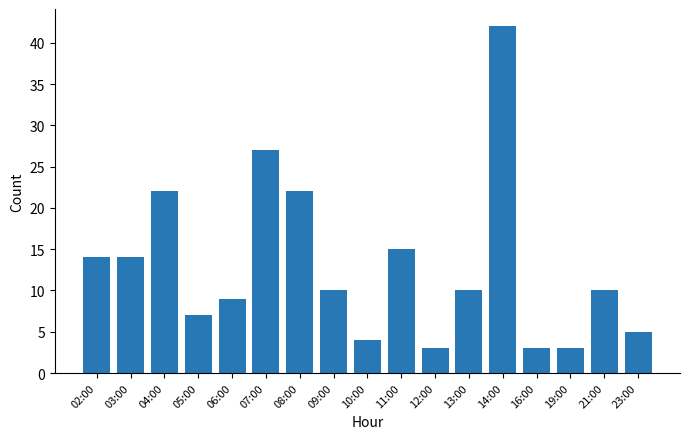

The chart shows a value of 6 at 10:00. True or false?

False